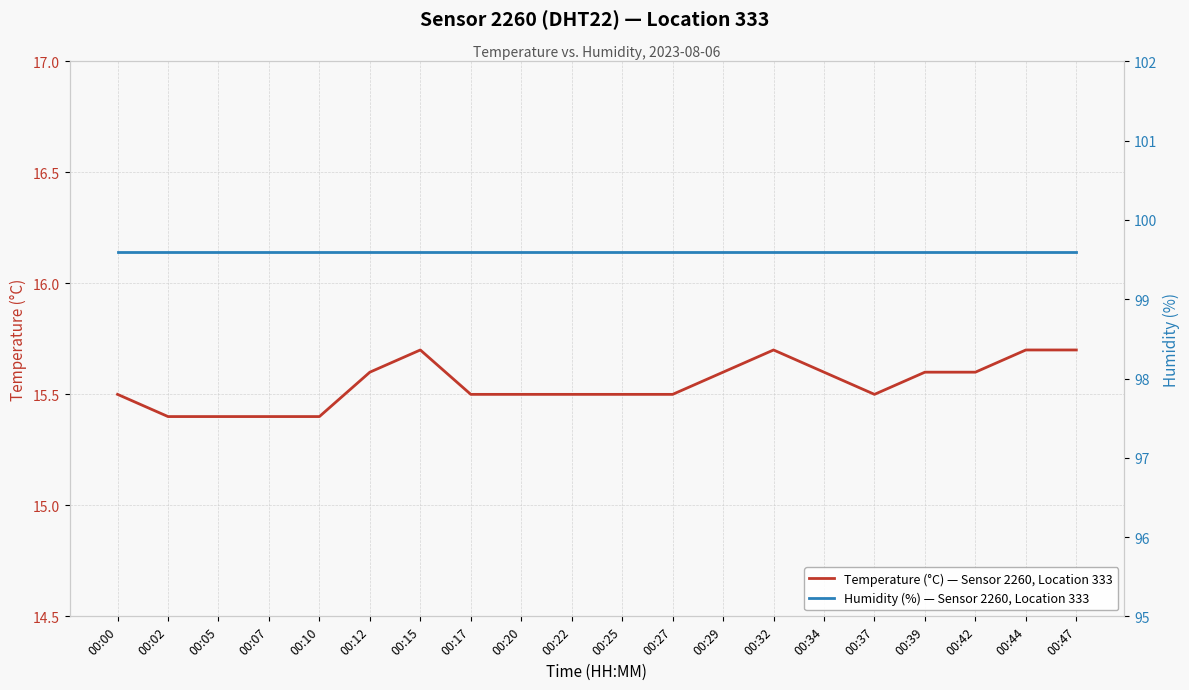

Is it true that Temperature (°C) — Sensor 2260, Location 333 equals 15.6 at 00:12?

True